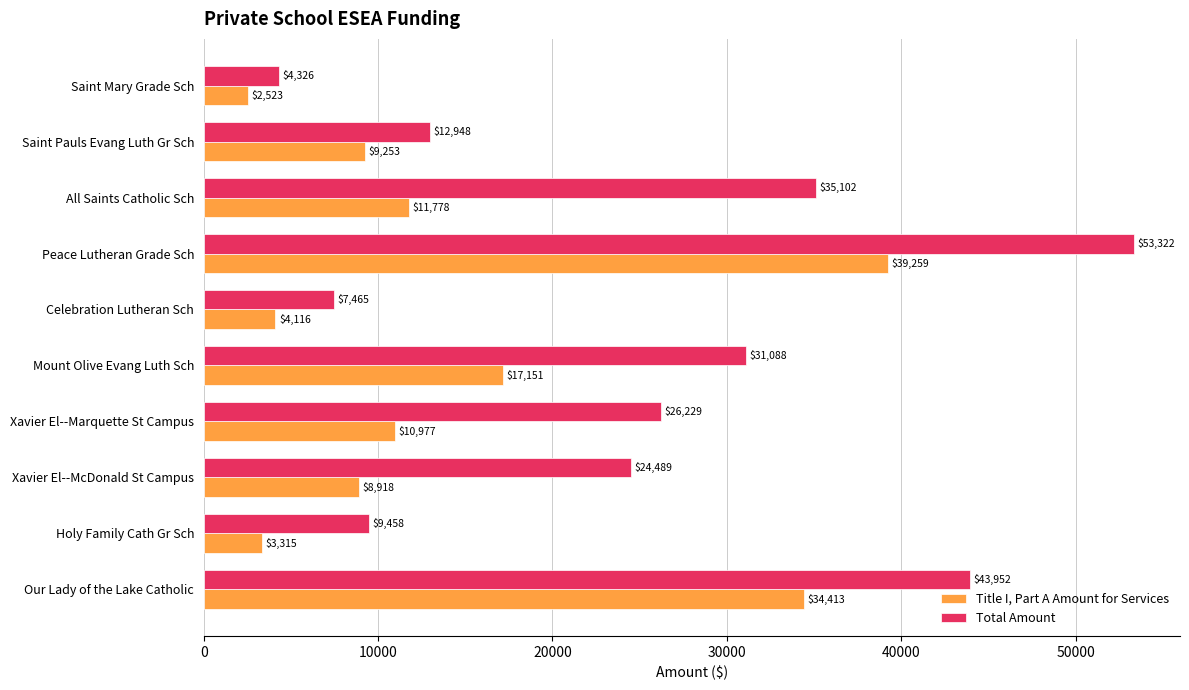

True or false: Title I, Part A Amount for Services has a value of 39258.6 at Peace Lutheran Grade Sch.

True